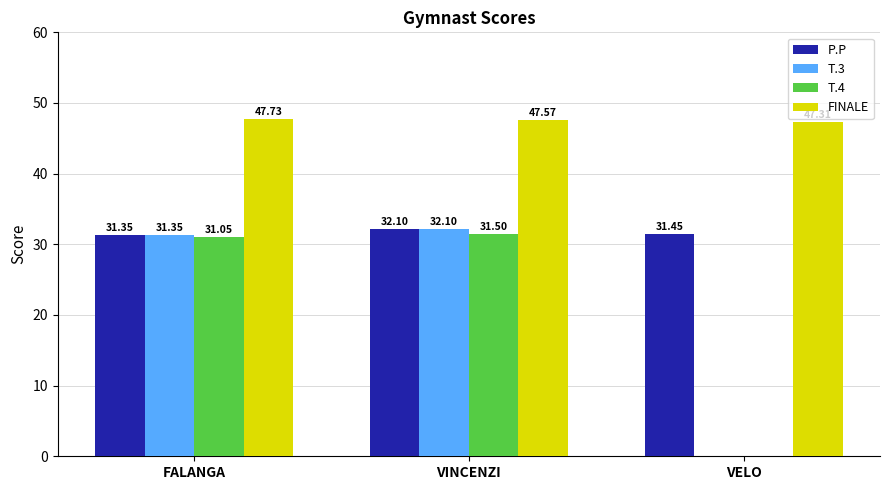

At which label is P.P closest to 31?

FALANGA